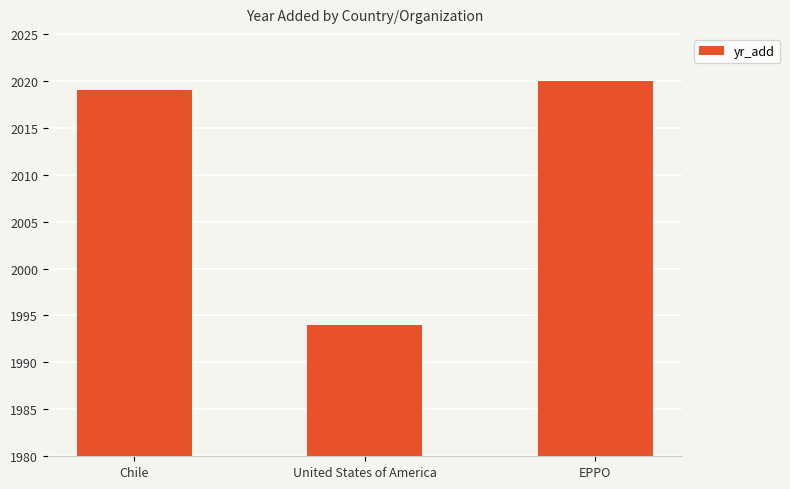

What is the greatest value displayed?

2020